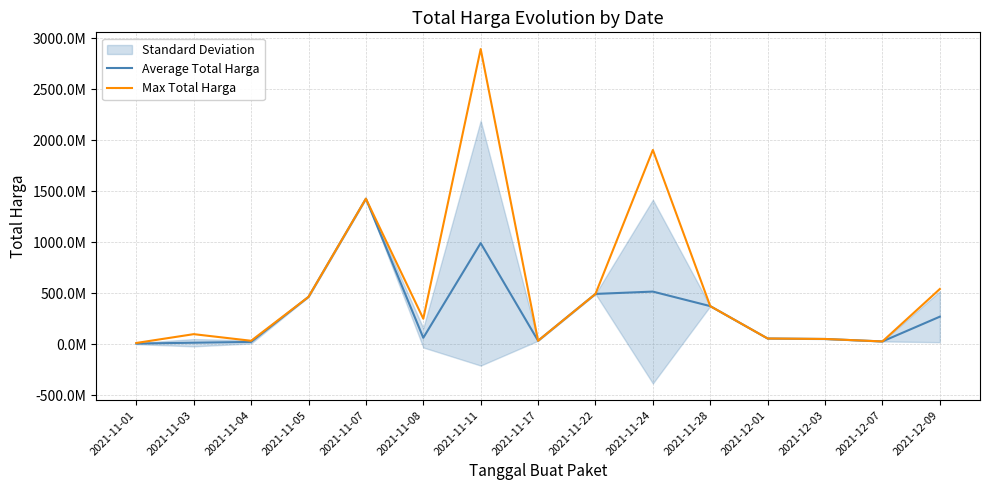

How many lines are shown in the chart?

2